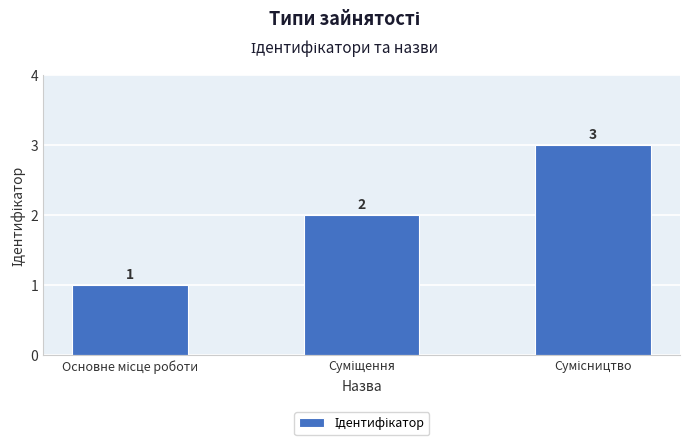

What is the sum of all values?

6